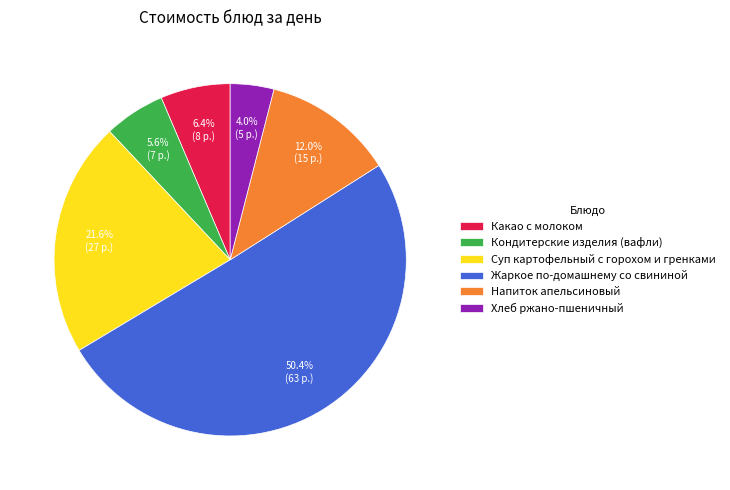

Between Суп картофельный с горохом и гренками and Кондитерские изделия (вафли), which is larger?

Суп картофельный с горохом и гренками